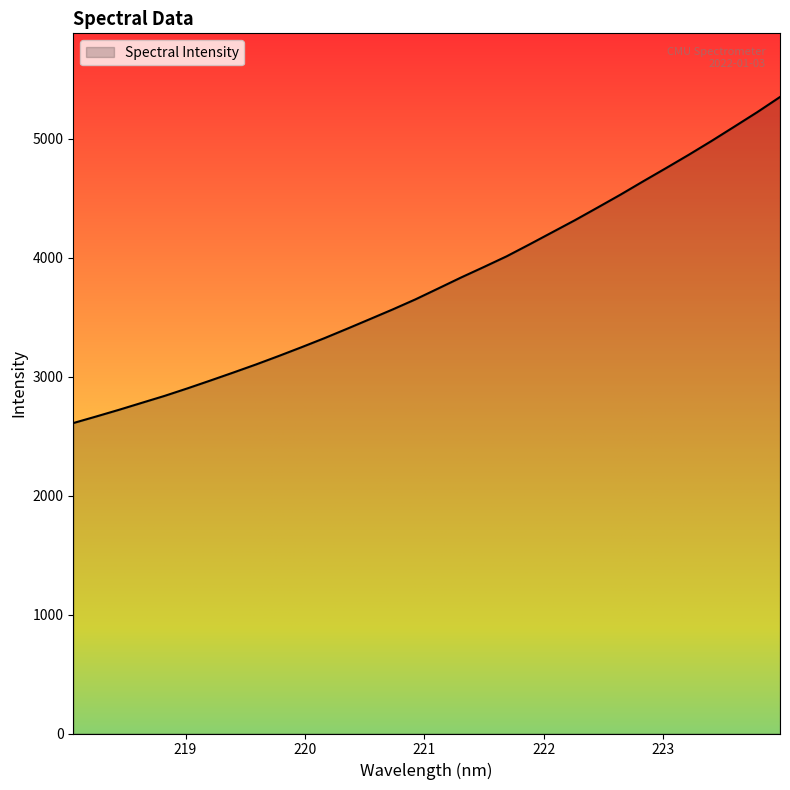

How many series are shown in this chart?

1